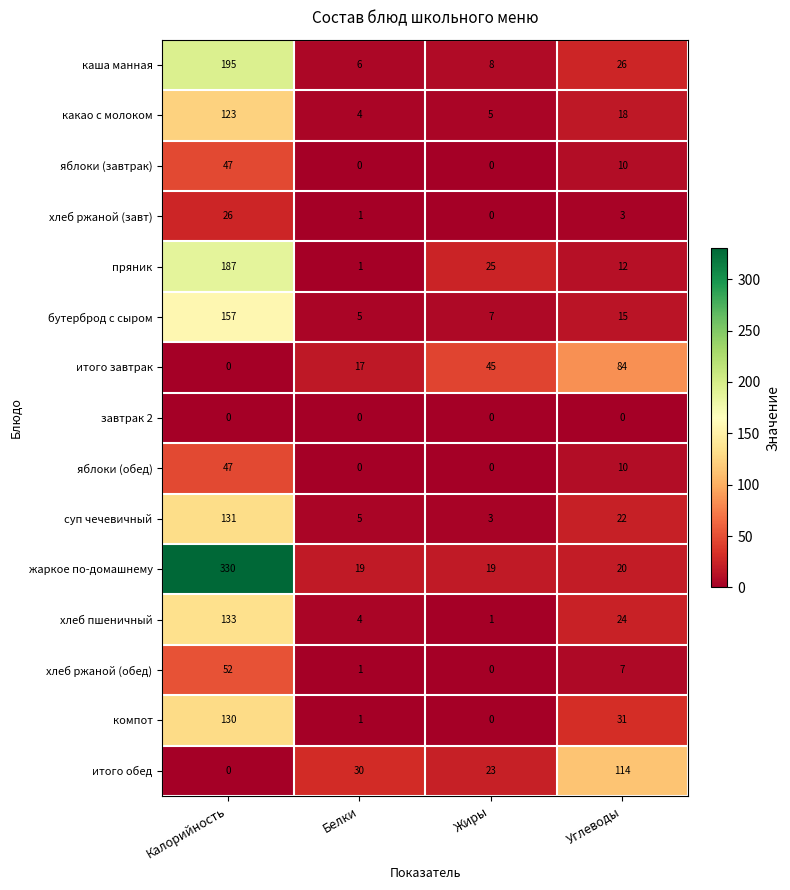

What is the sum of all хлеб ржаной (завт) values?

30